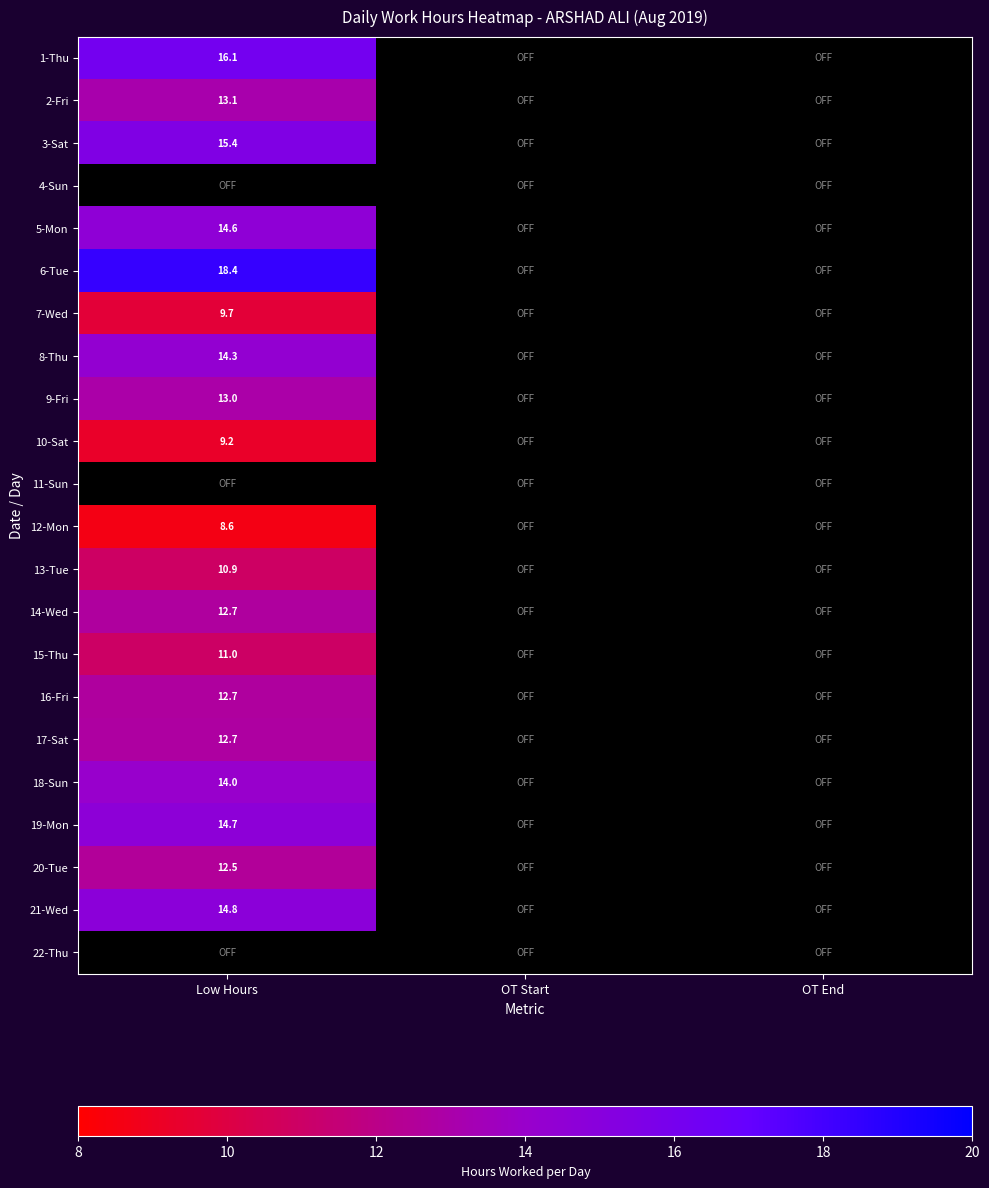

Is the value of 8-Thu at Low Hours greater than the value of 13-Tue at Low Hours?

Yes